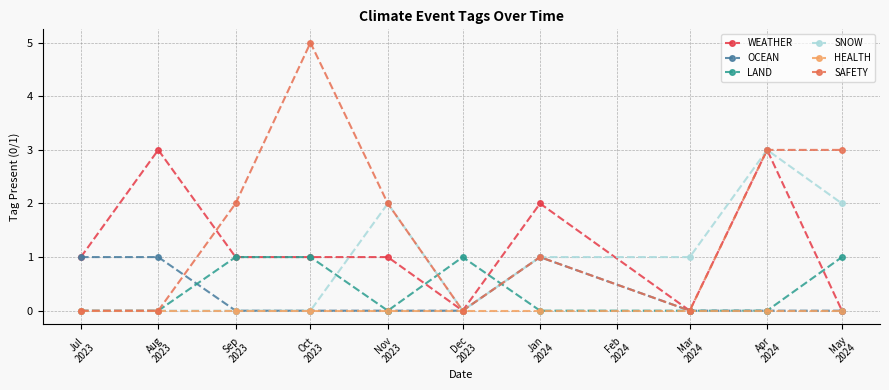

The SAFETY series shows -2 at Aug
2023. True or false?

False